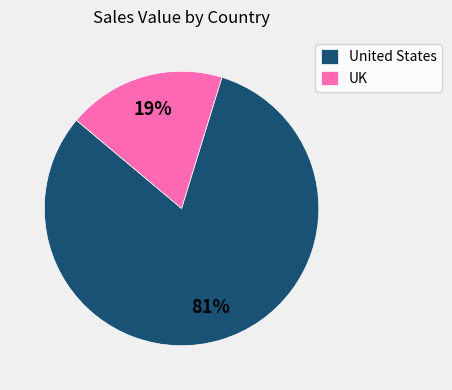

To the nearest percent, what is the average slice percentage?

50%